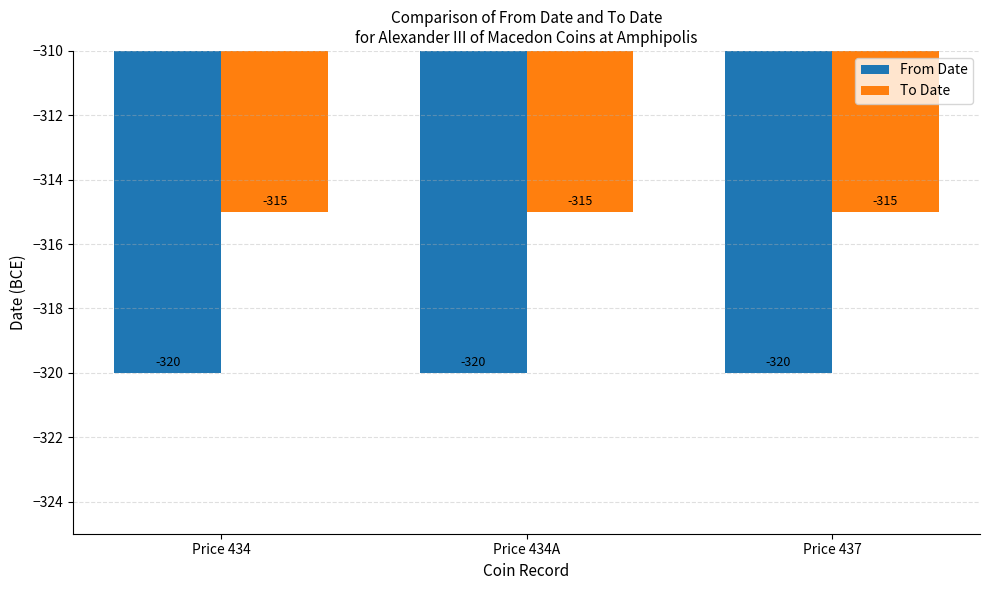

Reading left to right, transcribe all the data shown in this chart.

From Date: -320	-320	-320
To Date: -315	-315	-315